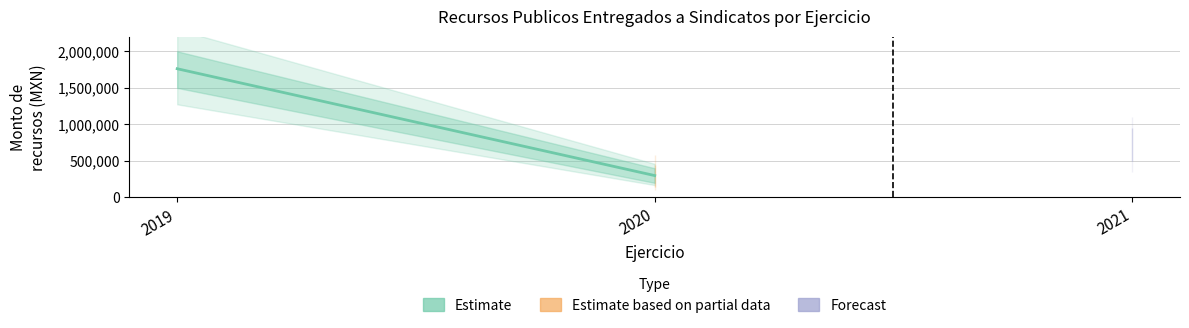

Reading left to right, list all the values displayed in this chart.

1762000	300000